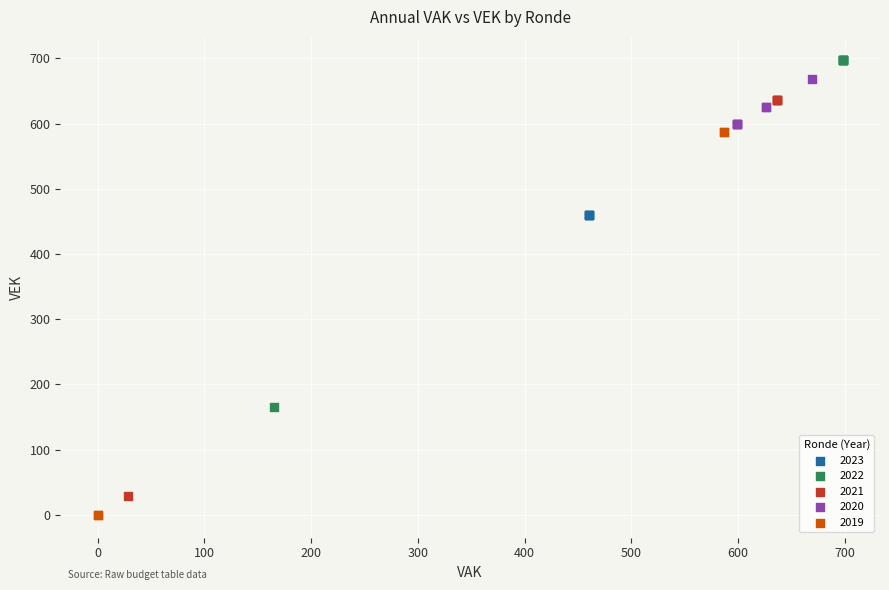

Which series reaches the minimum Y coordinate?

2019